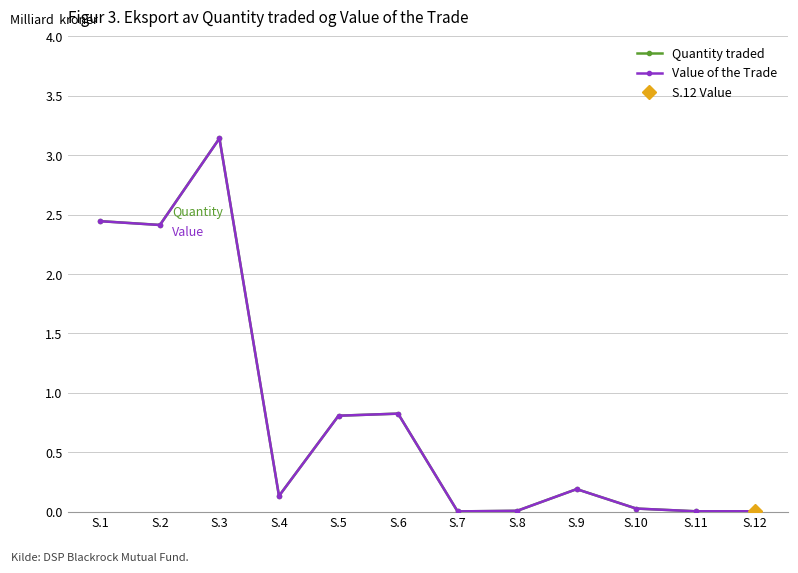

True or false: Quantity traded and Value of the Trade intersect in this chart.

False